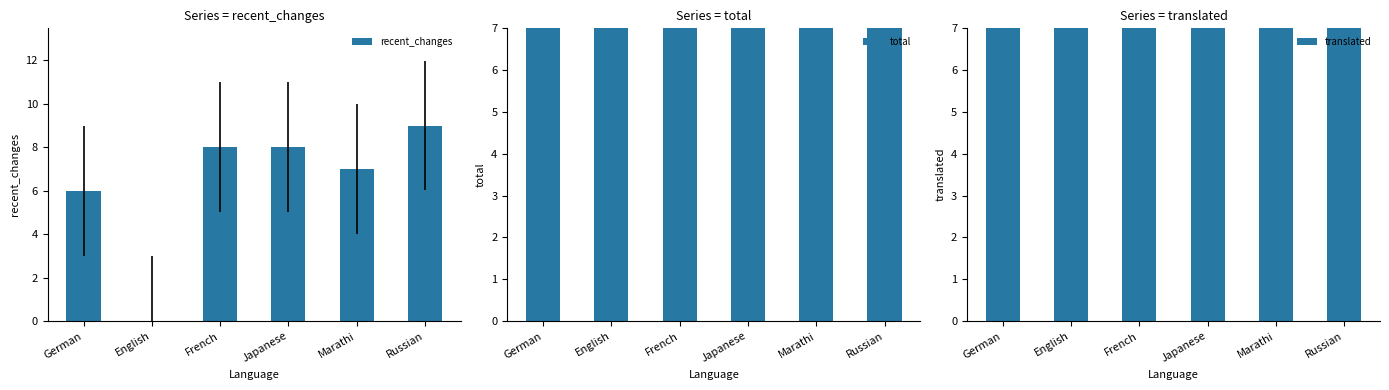

Rank the series at French from lowest to highest value.

total, translated, recent_changes